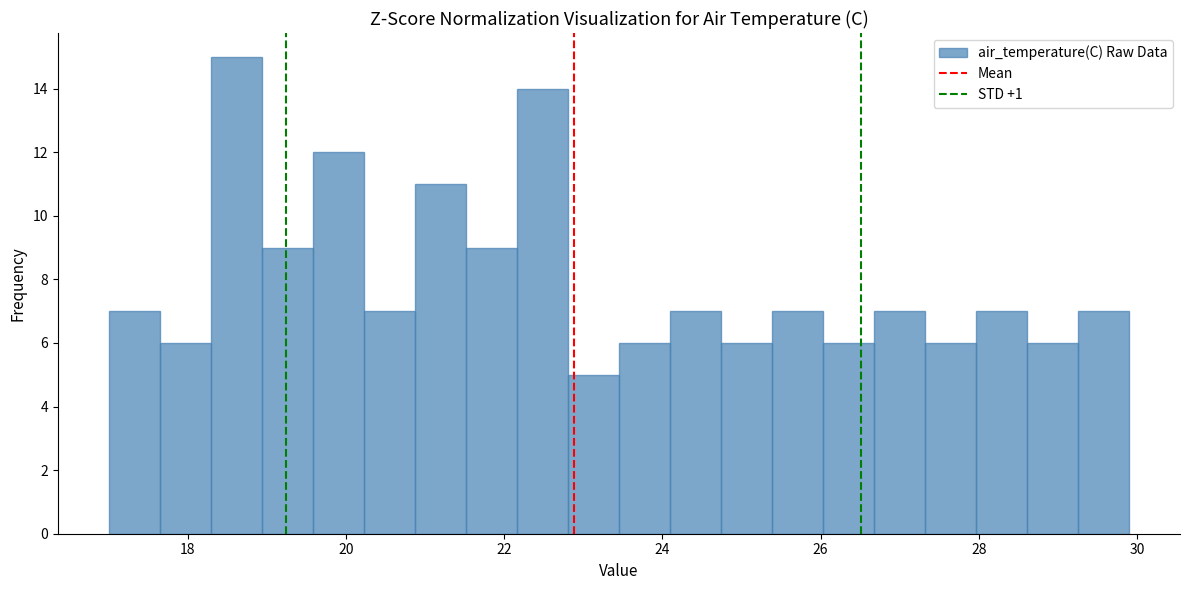

Read against the x-axis, roughly where is the centre of the tallest bar?

18.6